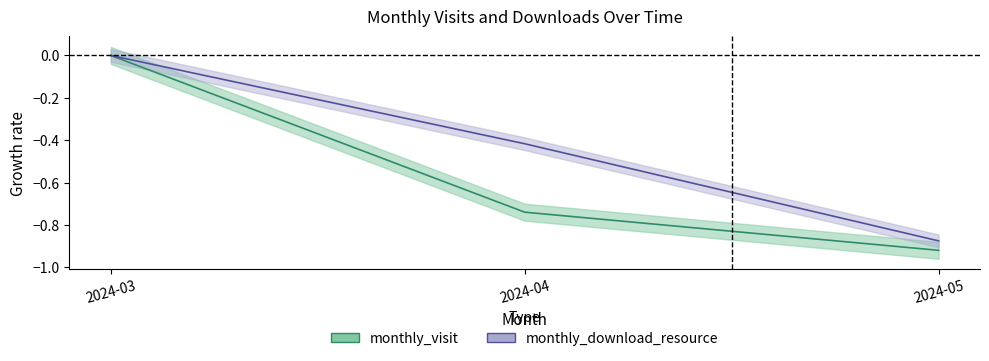

At which label is monthly_download_resource closest to 0?

2024-03